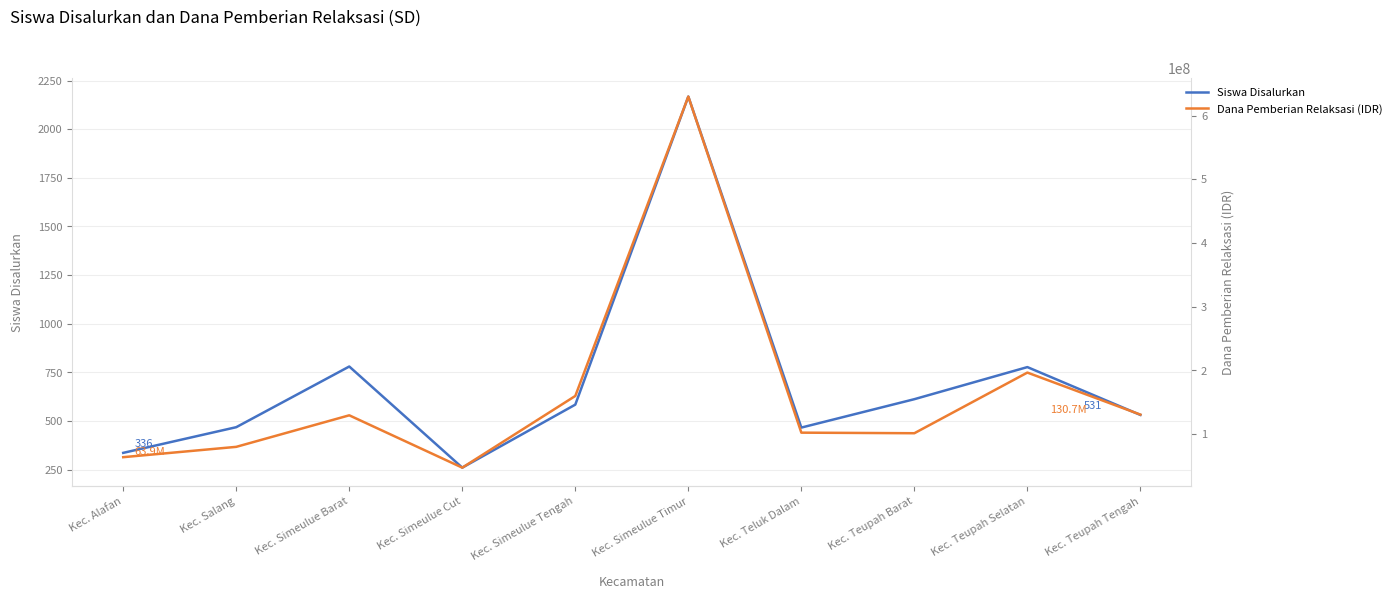

The value of Siswa Disalurkan at Kec. Salang is 288. True or false?

False